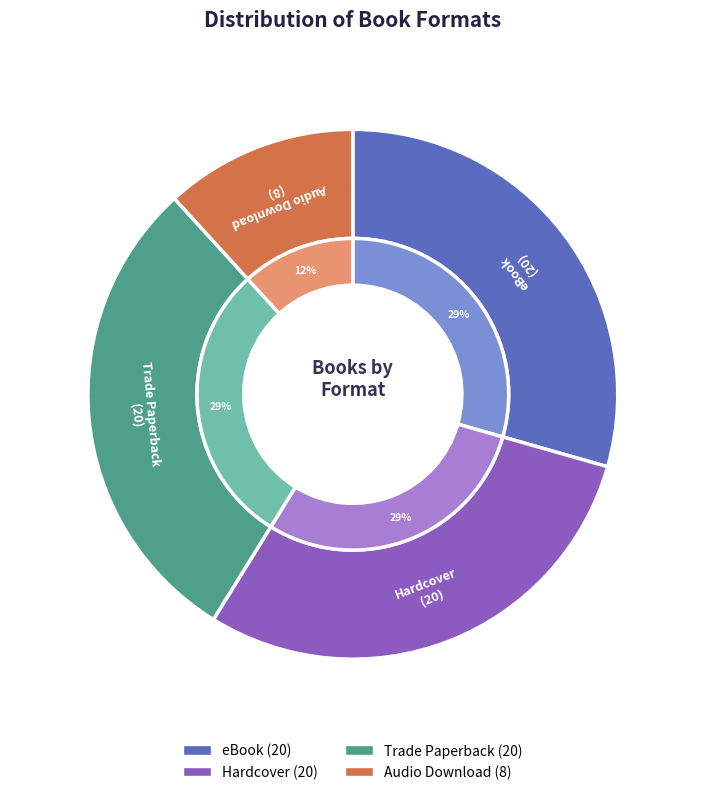

What portion of the pie excludes 10?

95.1%